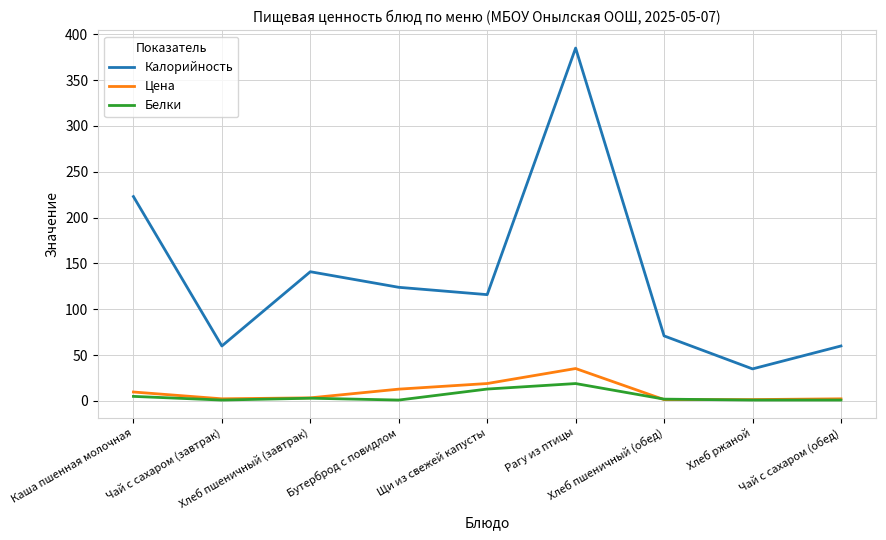

True or false: Калорийность and Цена cross at least once.

False